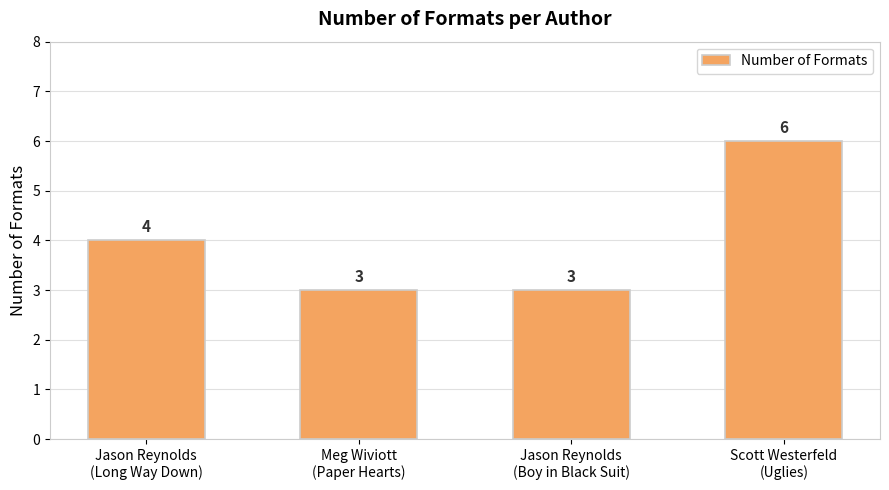

What is the change in value from Jason Reynolds
(Long Way Down) to Meg Wiviott
(Paper Hearts)?

-1